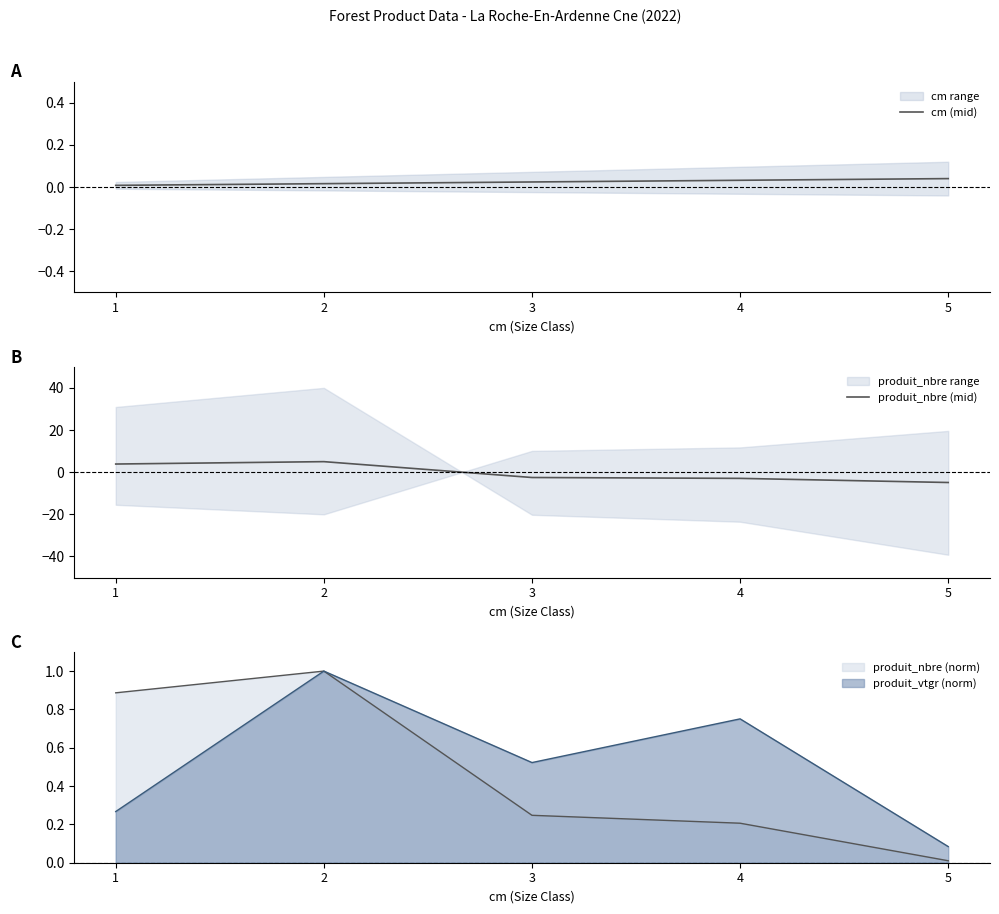

After their last crossing, which series has the higher values: cm (mid) or produit_nbre (mid)?

cm (mid)